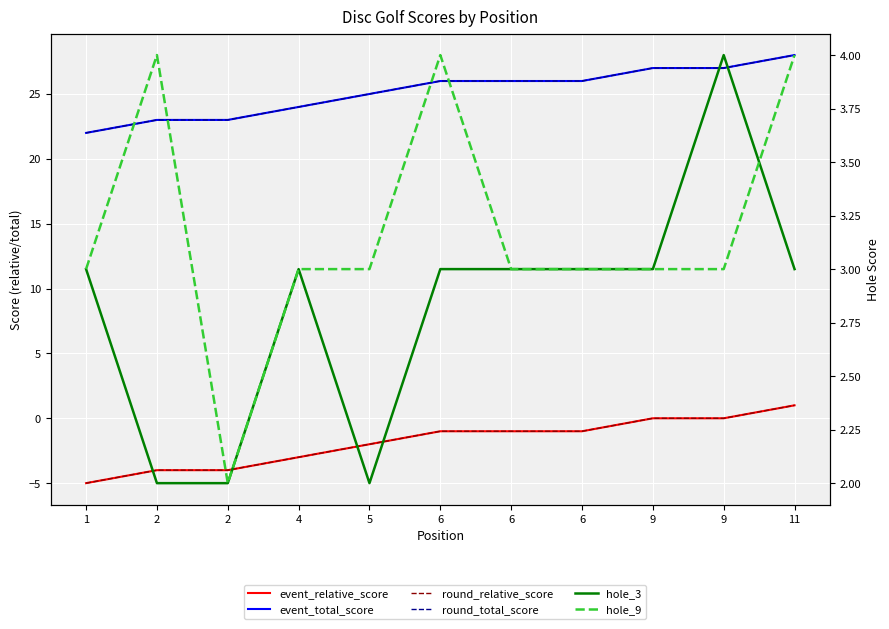

What are all the series names shown in the legend?

event_relative_score, event_total_score, round_relative_score, round_total_score, hole_3, hole_9